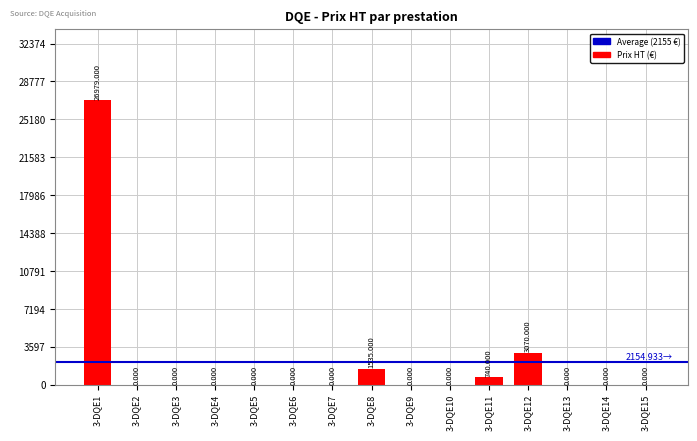

True or false: the data shows 3070 at 3-DQE12.

True